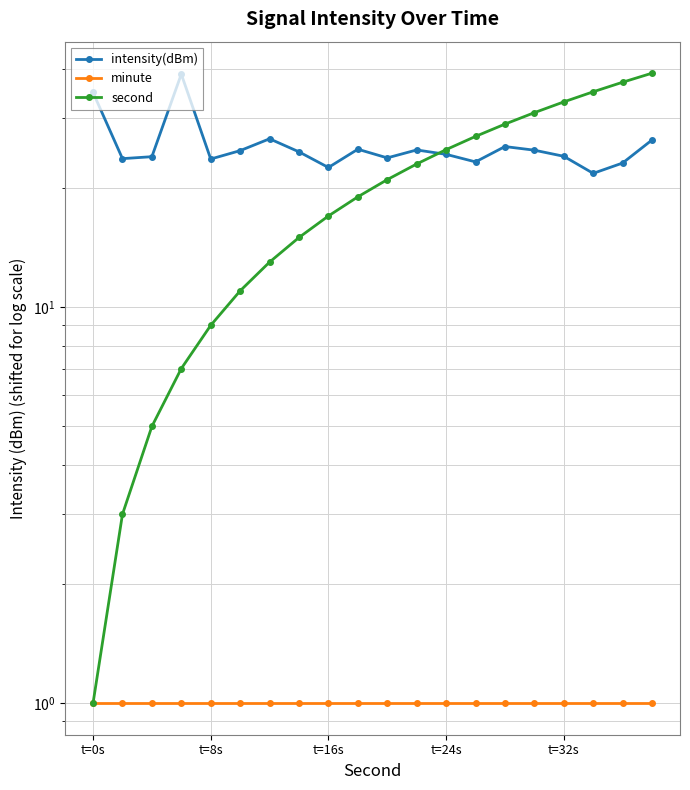

Reading right to left, extract all data points from this chart.

intensity(dBm): 26.5	23.1	21.8	24.1	24.9	25.5	23.3	24.3	25.0	23.8	25.1	22.5	24.7	26.6	24.9	23.7	38.8	24.0	23.7	34.9
minute: 1.0	1.0	1.0	1.0	1.0	1.0	1.0	1.0	1.0	1.0	1.0	1.0	1.0	1.0	1.0	1.0	1.0	1.0	1.0	1.0
second: 39.0	37.0	35.0	33.0	31.0	29.0	27.0	25.0	23.0	21.0	19.0	17.0	15.0	13.0	11.0	9.0	7.0	5.0	3.0	1.0